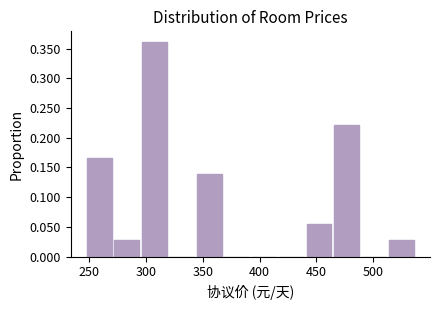

Reading left to right, list every bar in this chart as the range it spans on the x-axis followed by its height. Neither the bar edges nor the heights are printed on the chart, so give them approximately, as read against the axes.

250 to 270: 0.165
270 to 295: 0.030
295 to 320: 0.360
320 to 345: 0
345 to 370: 0.140
370 to 395: 0
395 to 415: 0
415 to 440: 0
440 to 465: 0.055
465 to 490: 0.220
490 to 515: 0
515 to 540: 0.030